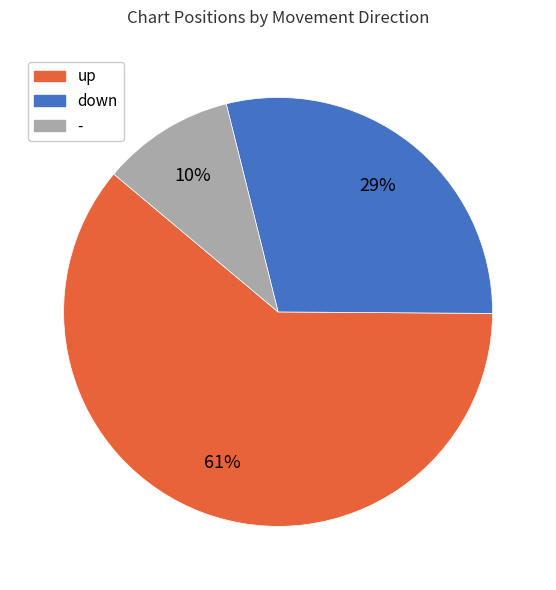

Which slice is the largest?

up